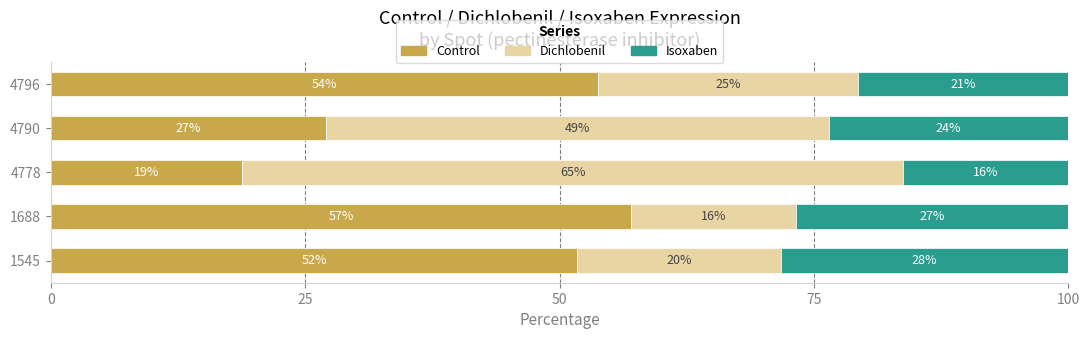

Does the chart contain any negative values?

No